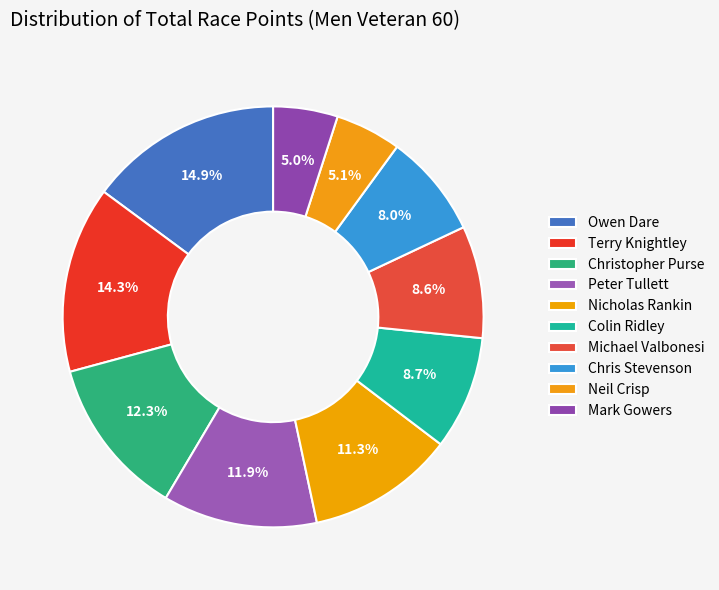

Which category has the smallest portion of the pie?

Mark Gowers